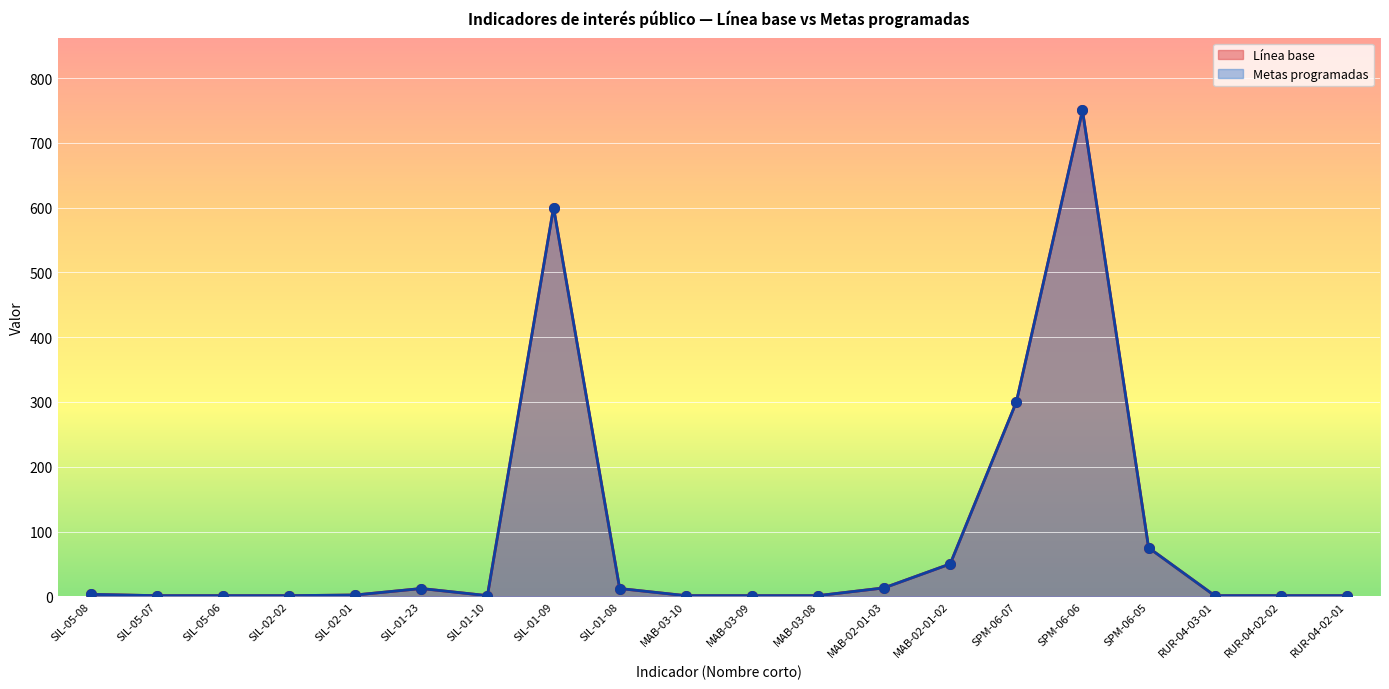

What is the total value across all series at SIL-01-23?

24